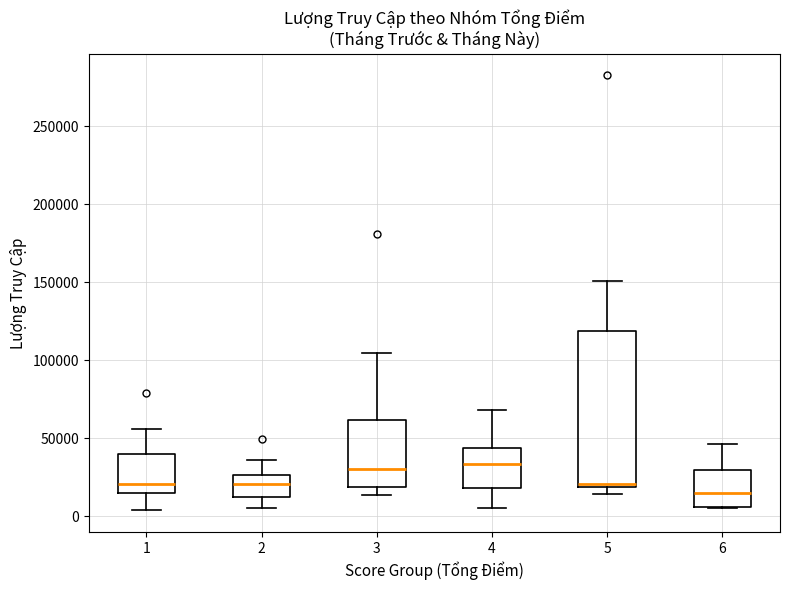

Reading left to right, read every box against the y-axis: the position of its median line, the range the box covers, and the ends of its whiskers. The values are not printed on the chart, so give them approximately, as read against the axis.

1: median 20000, box 15000 to 40000, whiskers 5000 to 55000
2: median 20000, box 15000 to 25000, whiskers 5000 to 35000
3: median 30000, box 20000 to 60000, whiskers 15000 to 105000
4: median 35000, box 20000 to 45000, whiskers 5000 to 70000
5: median 20000 (just above the box's lower edge), box 20000 to 120000, whiskers 15000 to 150000
6: median 15000, box 5000 to 30000, whiskers 5000 to 45000